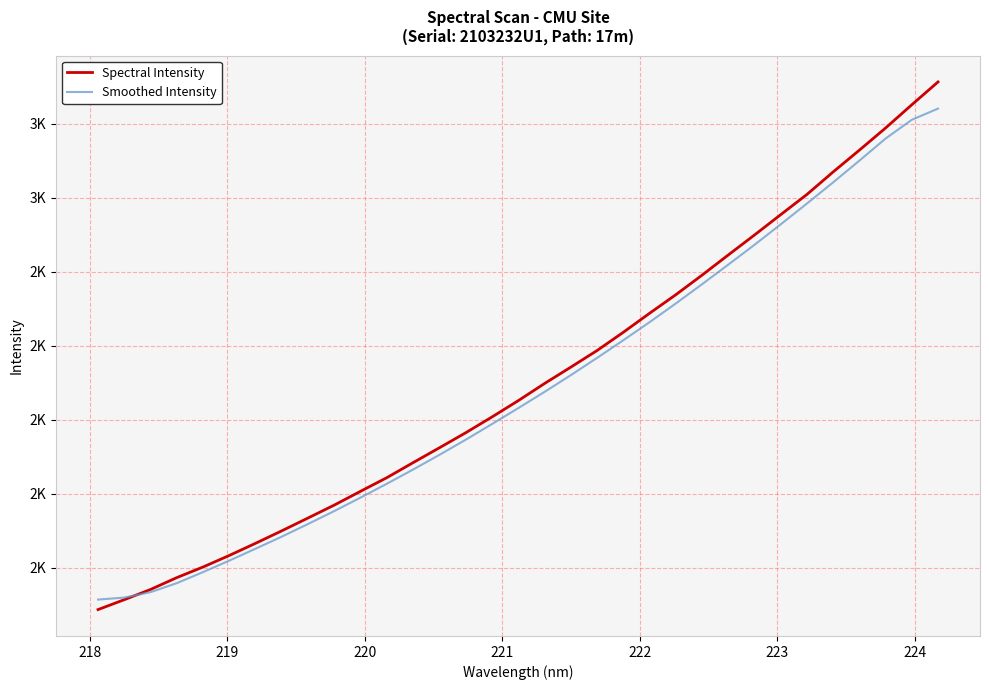

What are all the series names shown in the legend?

Spectral Intensity, Smoothed Intensity